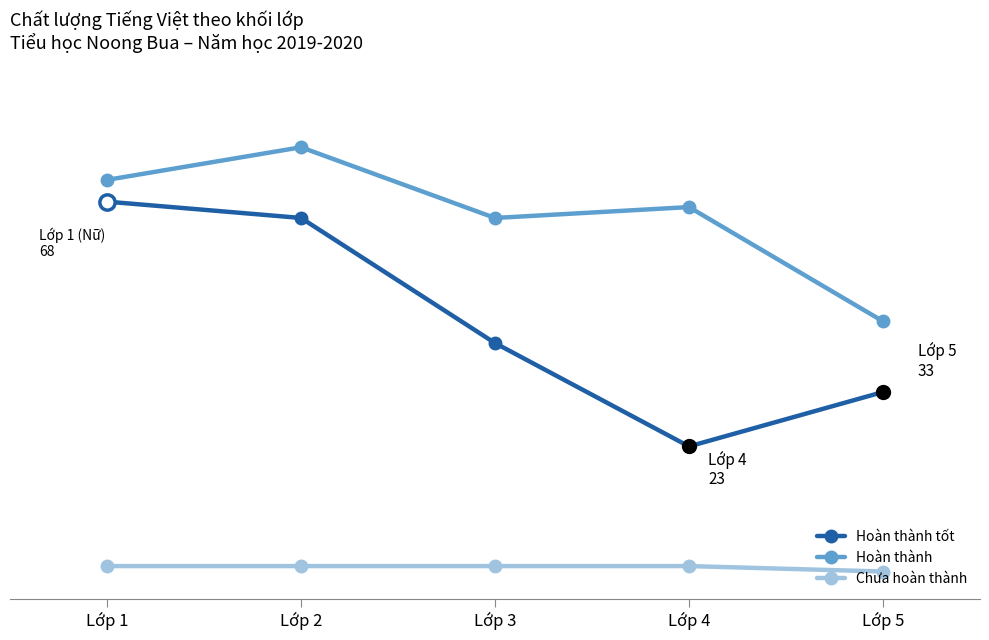

Is it true that Hoàn thành tốt equals 42 at Lớp 3?

True